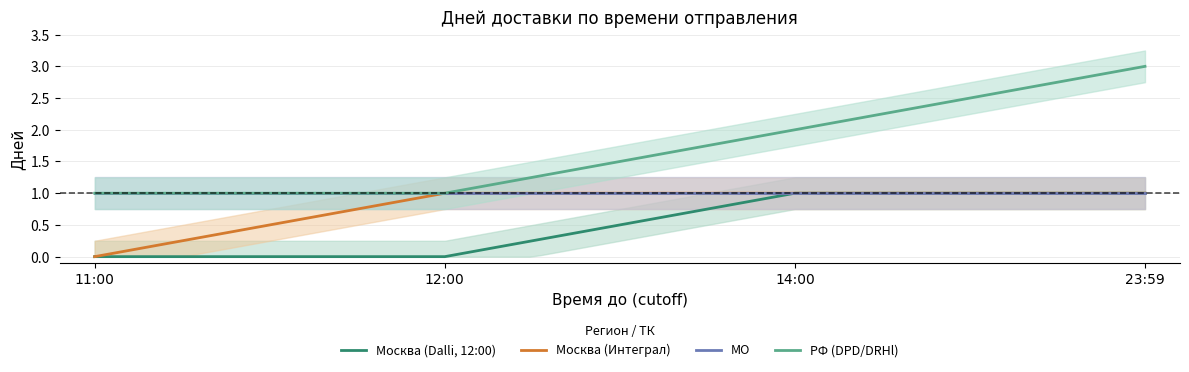

What value does the РФ (DPD/DRHl) series have at 12:00?

1.0